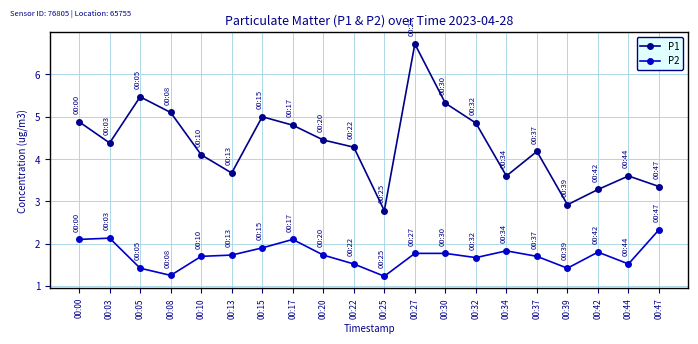

How many interior local valleys does the P1 series have?

5